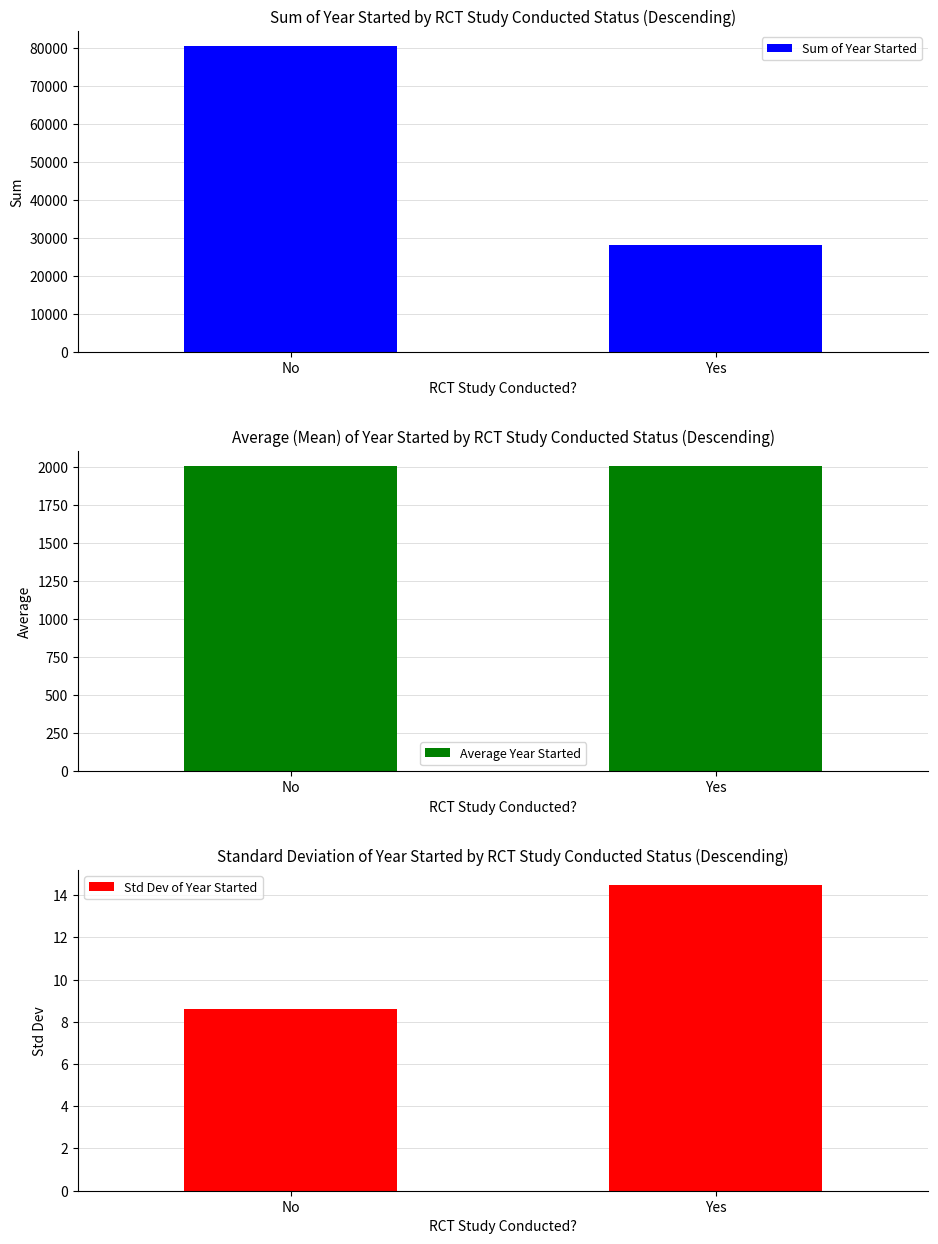

What is the spread (max minus min) of values at Yes?

28079.5